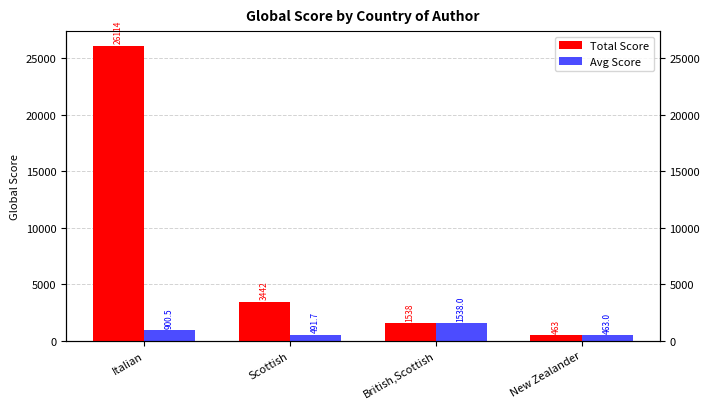

What is the minimum value for Total Score?

463.0